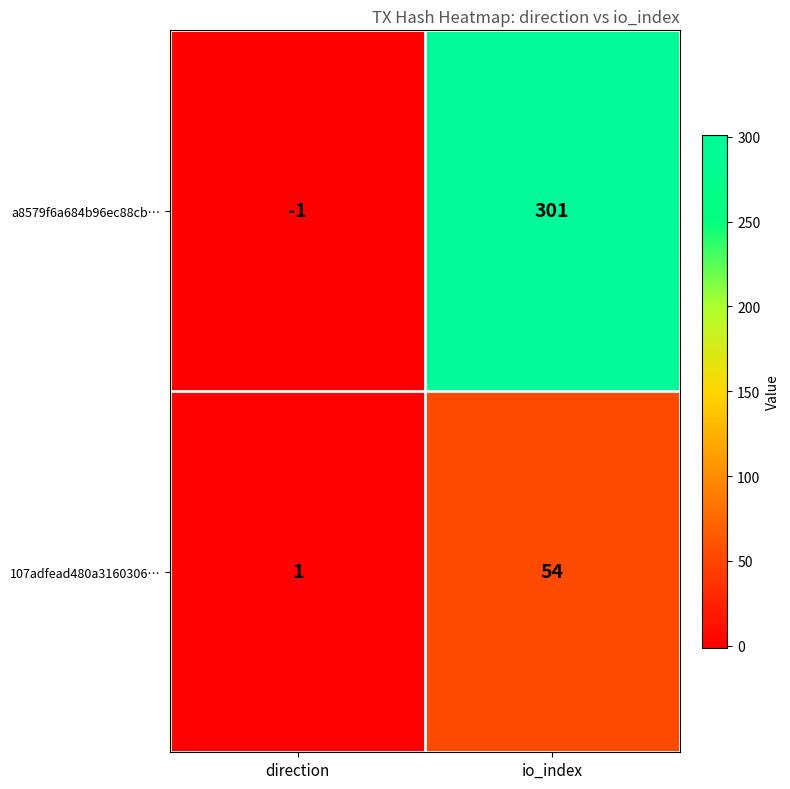

What is the maximum value shown in the chart?

301